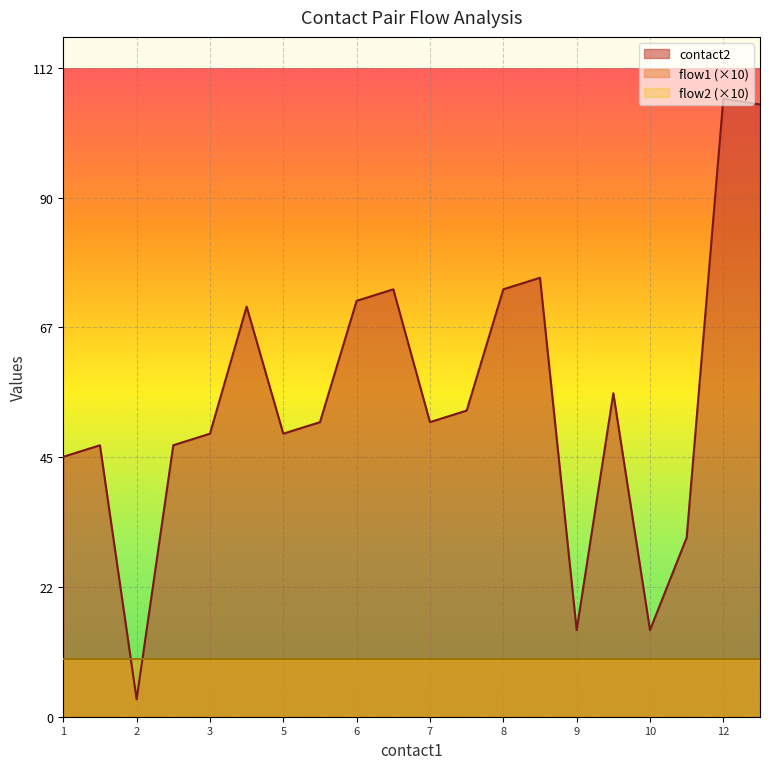

At which category does the chart reach its peak across all series?

12